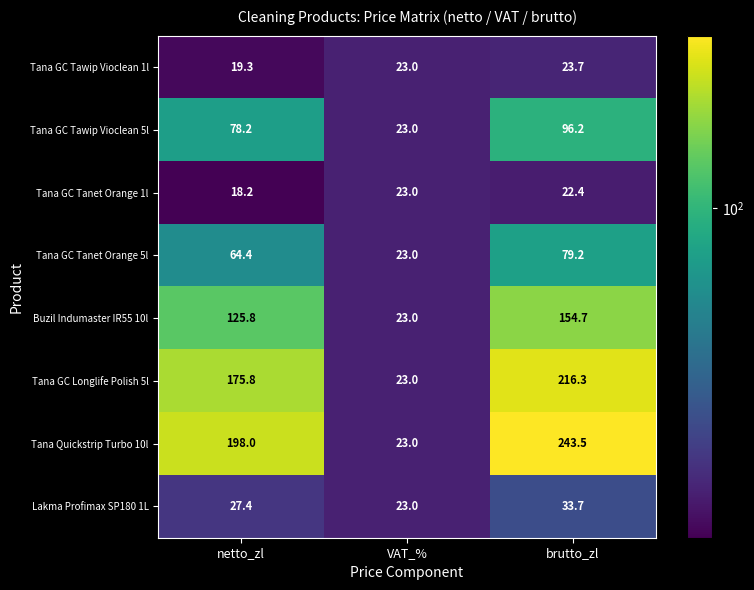

What is the difference between the Buzil Indumaster IR55 10l values at VAT_% and netto_zl?

102.8